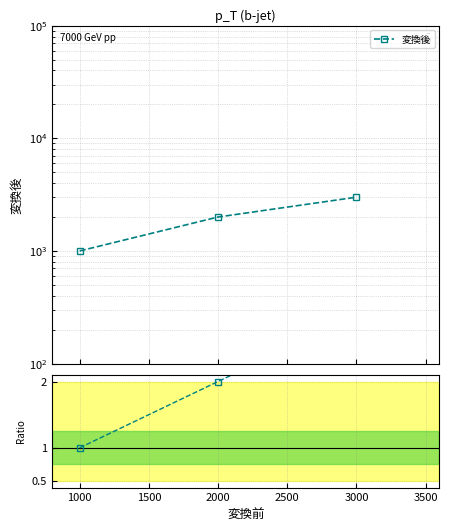

Does the chart have visible grid lines?

Yes